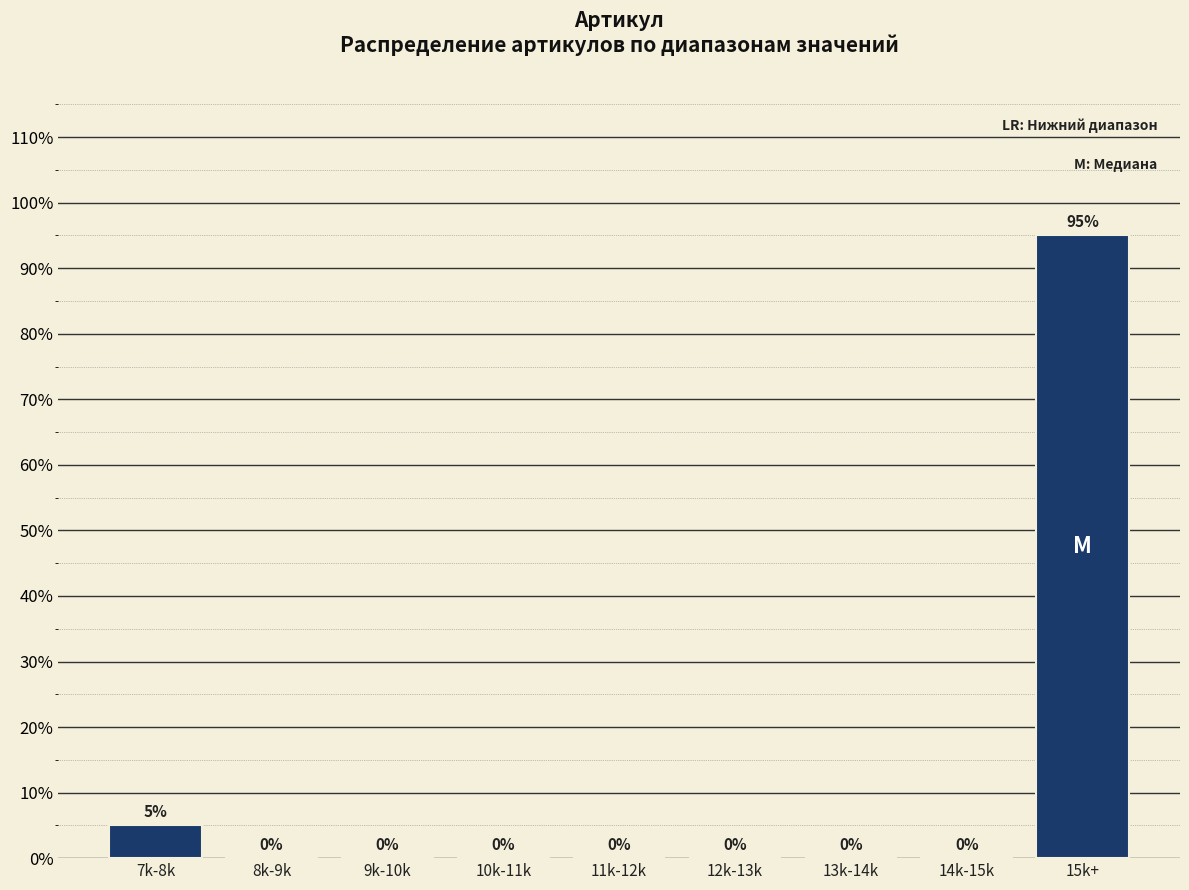

Reading left to right, what are all the values shown in this chart?

7k-8k=5	8k-9k=0	9k-10k=0	10k-11k=0	11k-12k=0	12k-13k=0	13k-14k=0	14k-15k=0	15k+=95